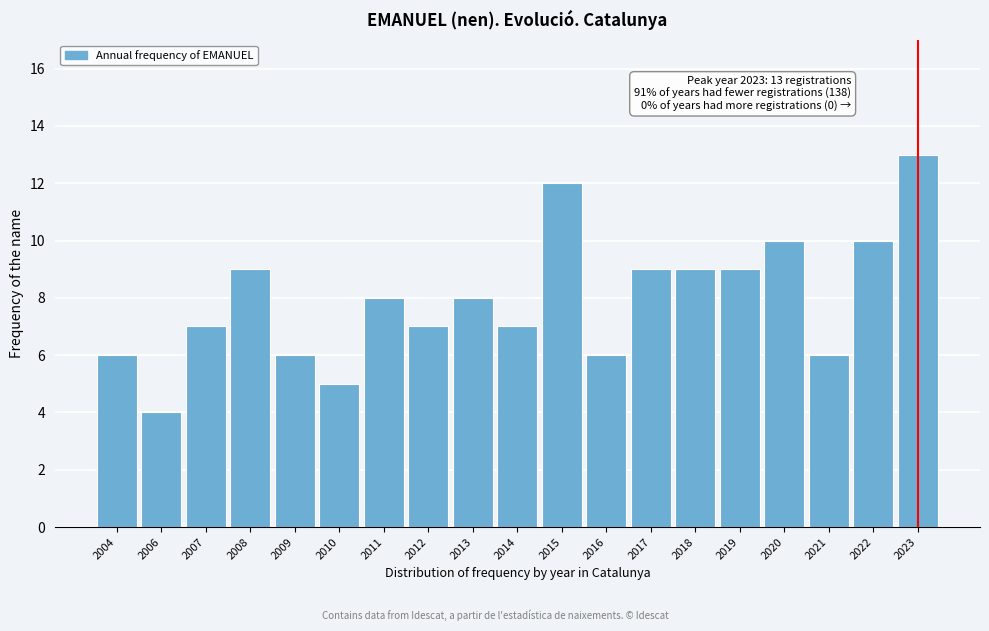

Reading left to right, what are all the values shown in this chart?

2004=6	2006=4	2007=7	2008=9	2009=6	2010=5	2011=8	2012=7	2013=8	2014=7	2015=12	2016=6	2017=9	2018=9	2019=9	2020=10	2021=6	2022=10	2023=13